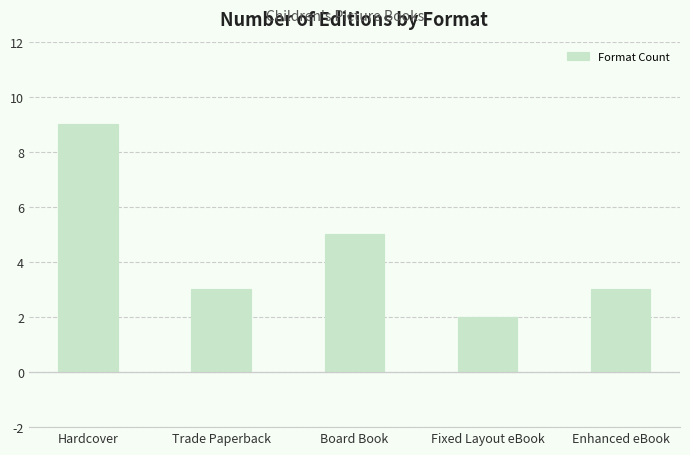

What is the ratio of the value at Hardcover to the value at Enhanced eBook?

3.0